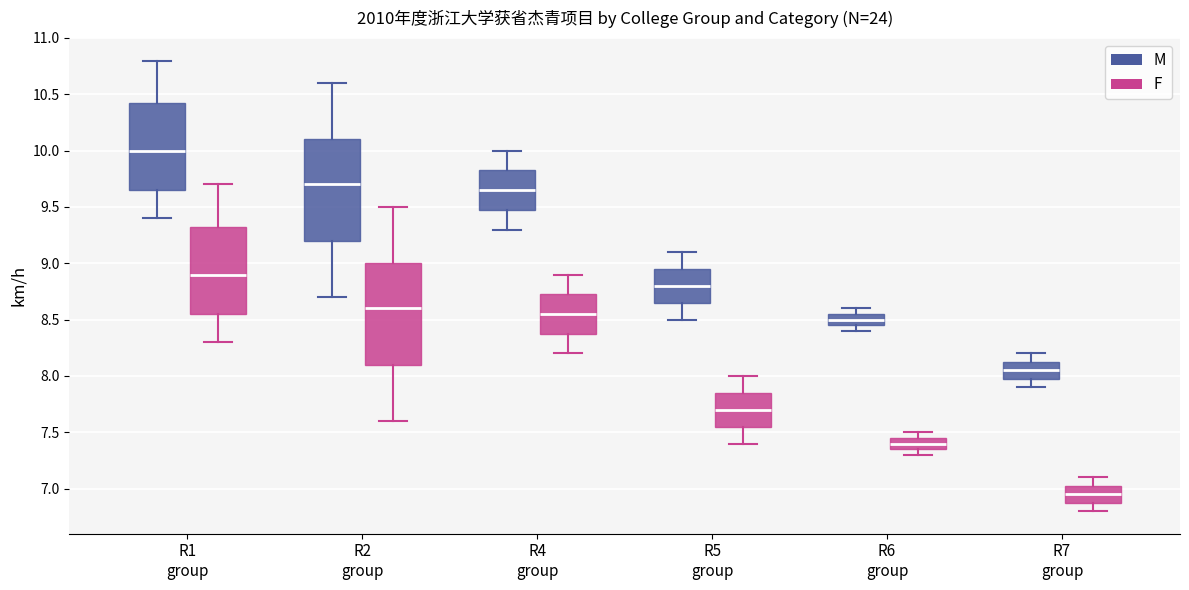

Reading left to right, read every box against the y-axis: the position of its median line, the range the box covers, and the ends of its whiskers. The values are not printed on the chart, so give them approximately, as read against the axis.

R1 group (M): median 10.00, box 9.65 to 10.45, whiskers 9.40 to 10.80
R1 group (F): median 8.90, box 8.55 to 9.35, whiskers 8.30 to 9.70
R2 group (M): median 9.70, box 9.20 to 10.10, whiskers 8.70 to 10.60
R2 group (F): median 8.60, box 8.10 to 9.00, whiskers 7.60 to 9.50
R4 group (M): median 9.65, box 9.50 to 9.85, whiskers 9.30 to 10.00
R4 group (F): median 8.55, box 8.40 to 8.75, whiskers 8.20 to 8.90
R5 group (M): median 8.80, box 8.65 to 8.95, whiskers 8.50 to 9.10
R5 group (F): median 7.70, box 7.55 to 7.85, whiskers 7.40 to 8.00
R6 group (M): median 8.50, box 8.45 to 8.55, whiskers 8.40 to 8.60
R6 group (F): median 7.40, box 7.35 to 7.45, whiskers 7.30 to 7.50
R7 group (M): median 8.05, box 8.00 to 8.15, whiskers 7.90 to 8.20
R7 group (F): median 6.95, box 6.90 to 7.05, whiskers 6.80 to 7.10